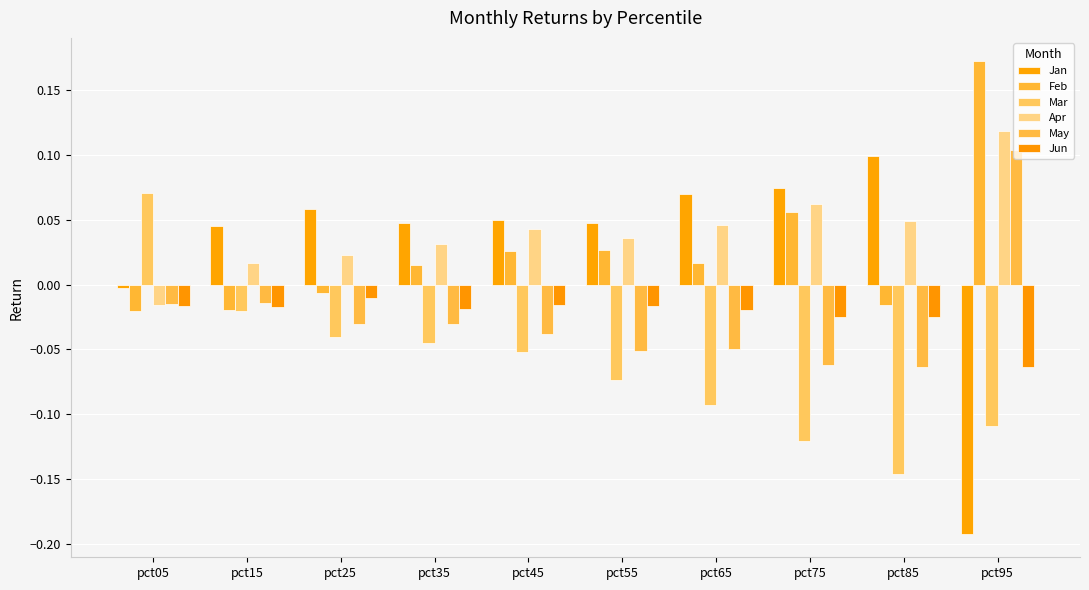

Where is Jun nearest to the value 0?

pct25